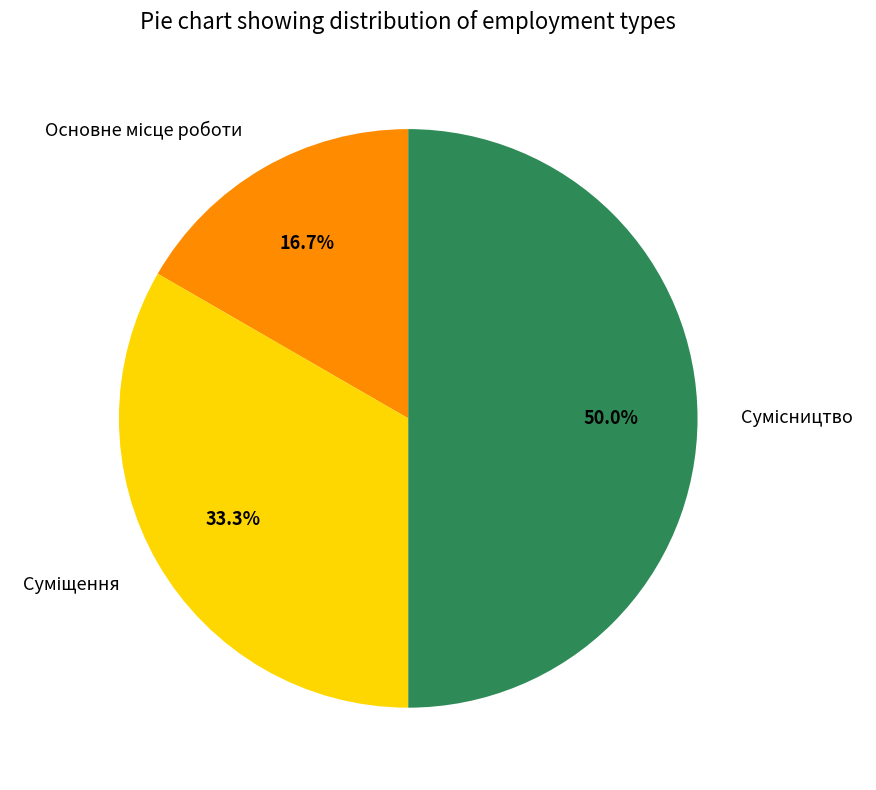

How many slices are in this pie chart?

3